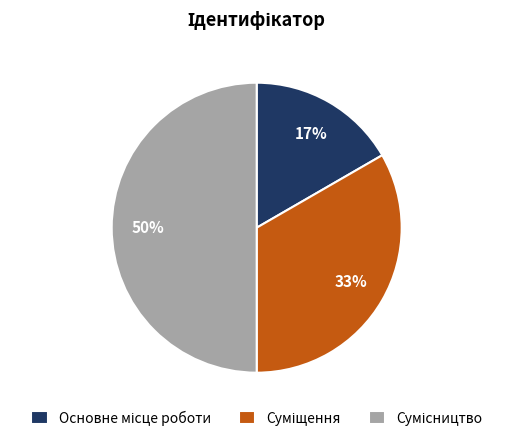

To the nearest percent, what is the average slice percentage?

33%